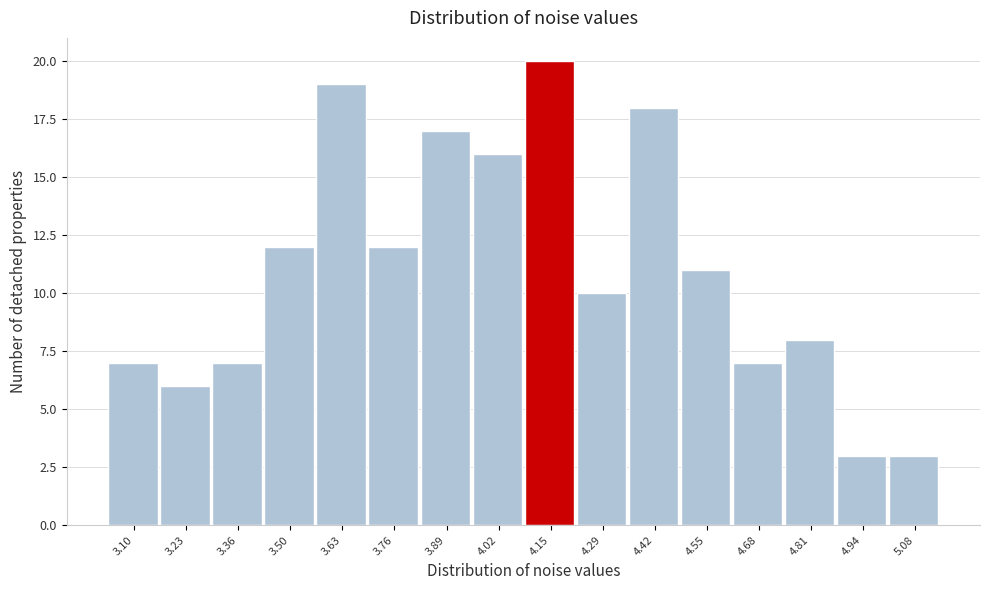

Reading right to left, extract all data points from this chart.

5.08=3	4.94=3	4.81=8	4.68=7	4.55=11	4.42=18	4.29=10	4.15=20	4.02=16	3.89=17	3.76=12	3.63=19	3.50=12	3.36=7	3.23=6	3.10=7